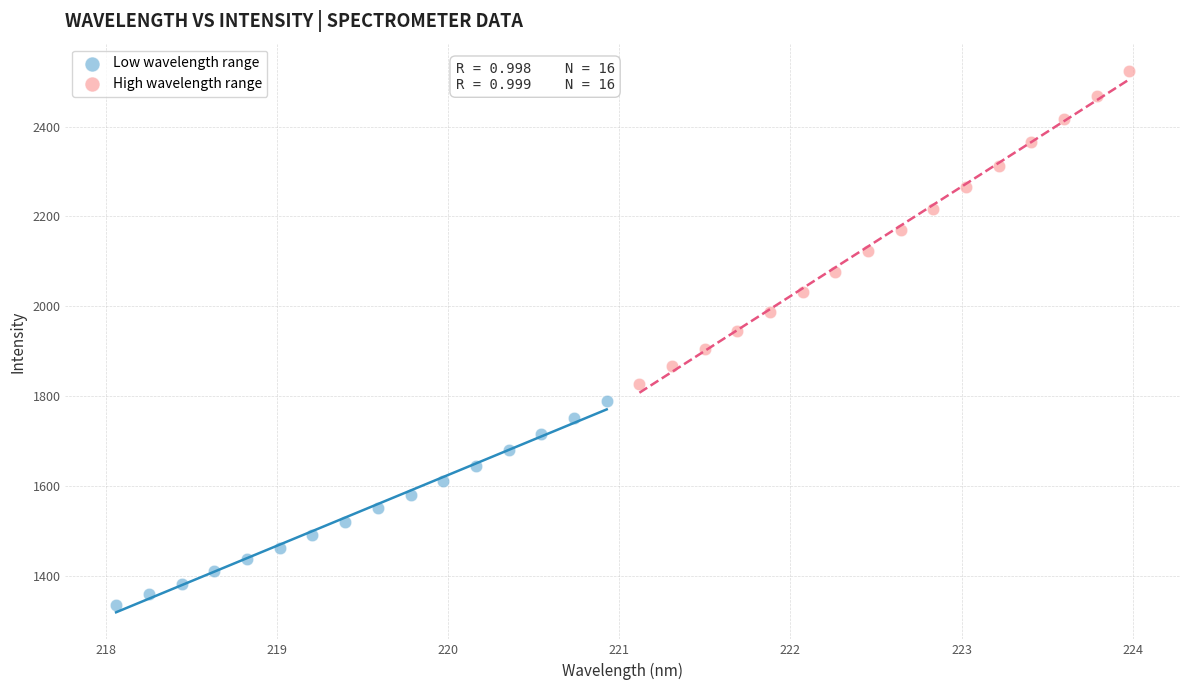

Which series reaches the minimum Y coordinate?

Low wavelength range